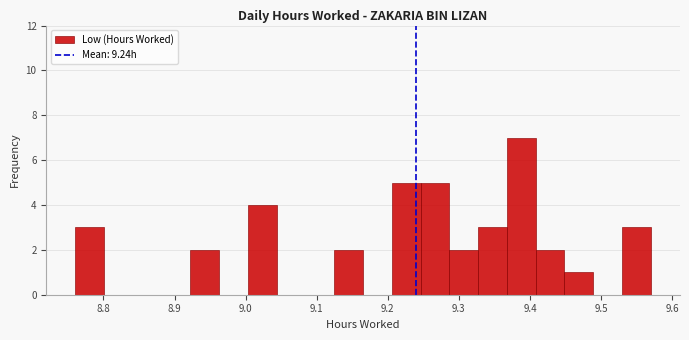

Over which range of the x-axis is the bar tallest?

9.37 to 9.41